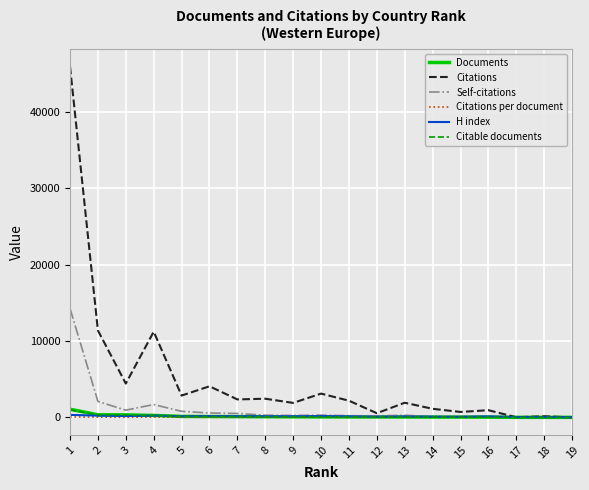

What is the maximum value shown in the chart?

45949.0